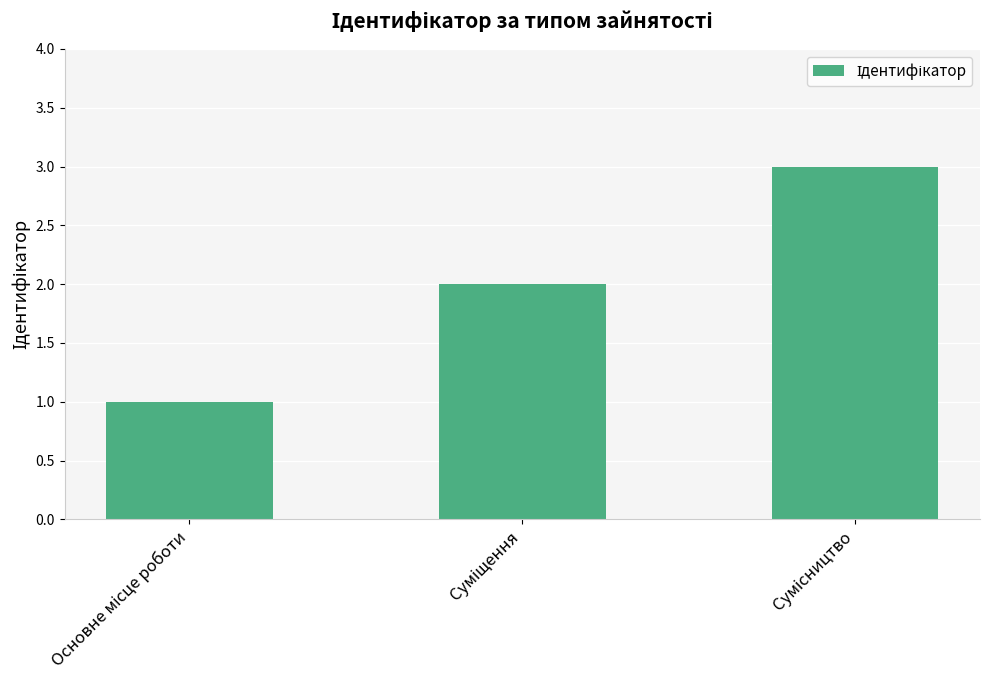

Count the values in the range 1 to 3.

3